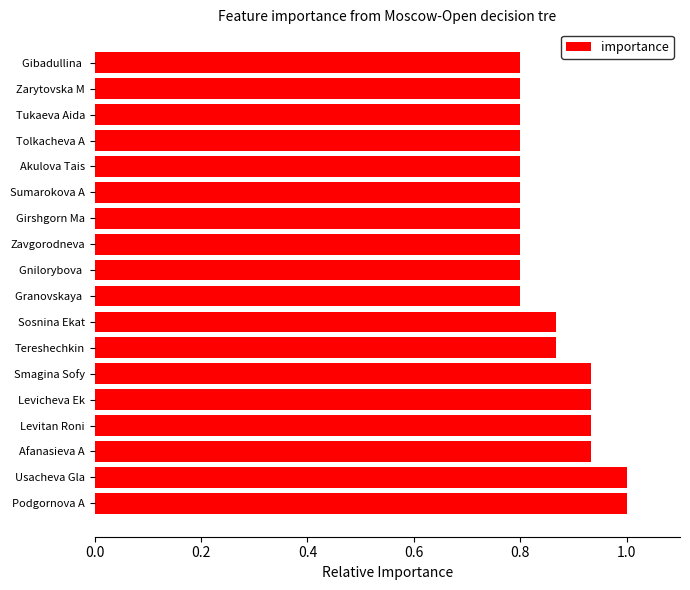

Between Podgornova A and Zarytovska M, which is larger?

Podgornova A